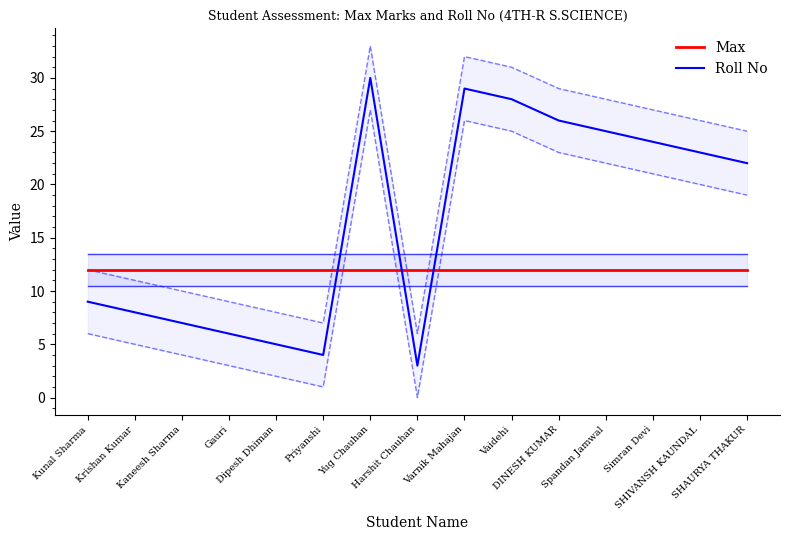

Rank the categories by Max value from highest to lowest.

Kunal Sharma, Krishan Kumar, Kaneesh Sharma, Gauri, Dipesh Dhiman, Priyanshi, Yug Chauhan, Harshit Chauhan, Varnik Mahajan, Vaidehi, DINESH KUMAR, Spandan Jamwal, Simran Devi, SHIVANSH KAUNDAL, SHAURYA THAKUR